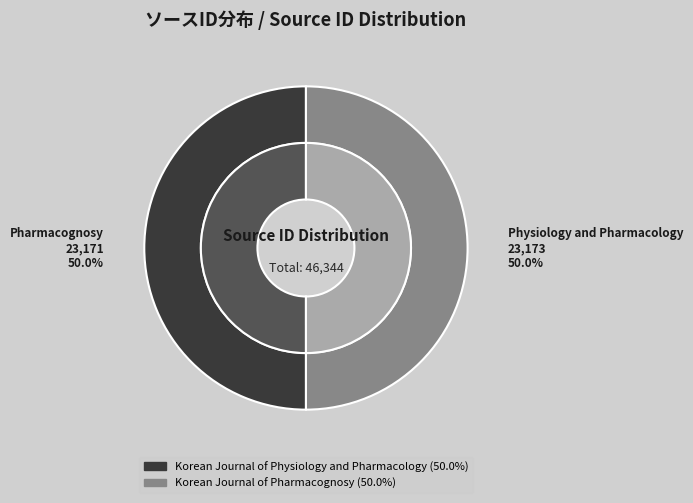

To the nearest percent, what is the average slice percentage?

50%